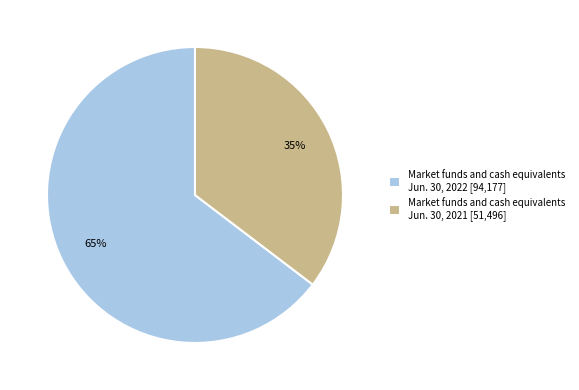

Does Market funds and cash equivalents Jun. 30, 2021 account for over 50% of the chart?

No